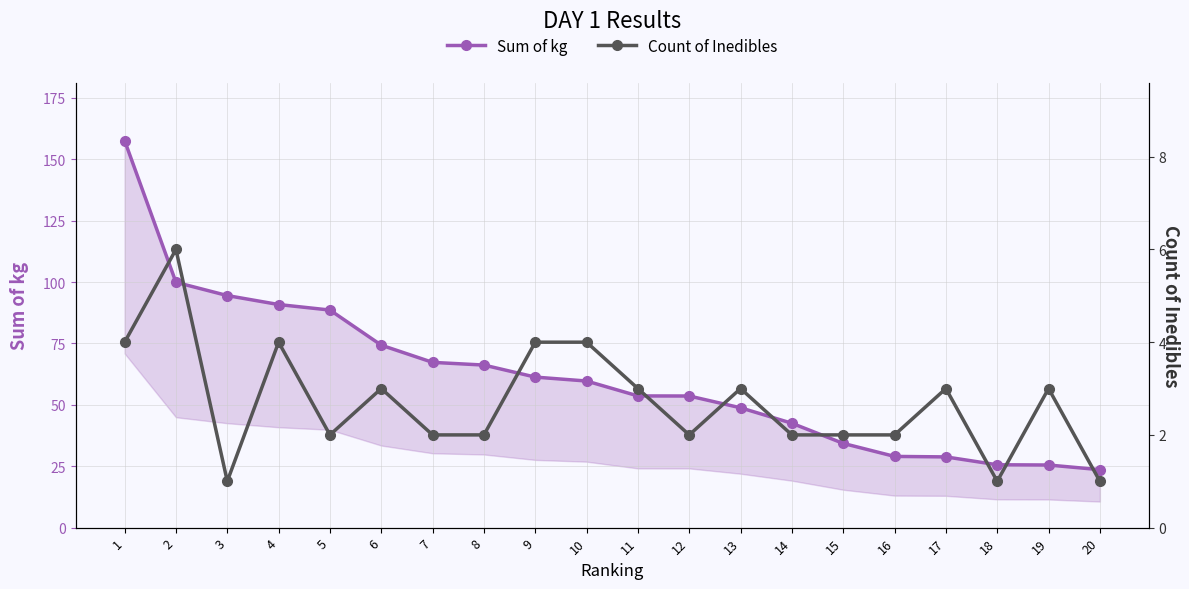

Which series changed the most between 2 and 4?

Sum of kg